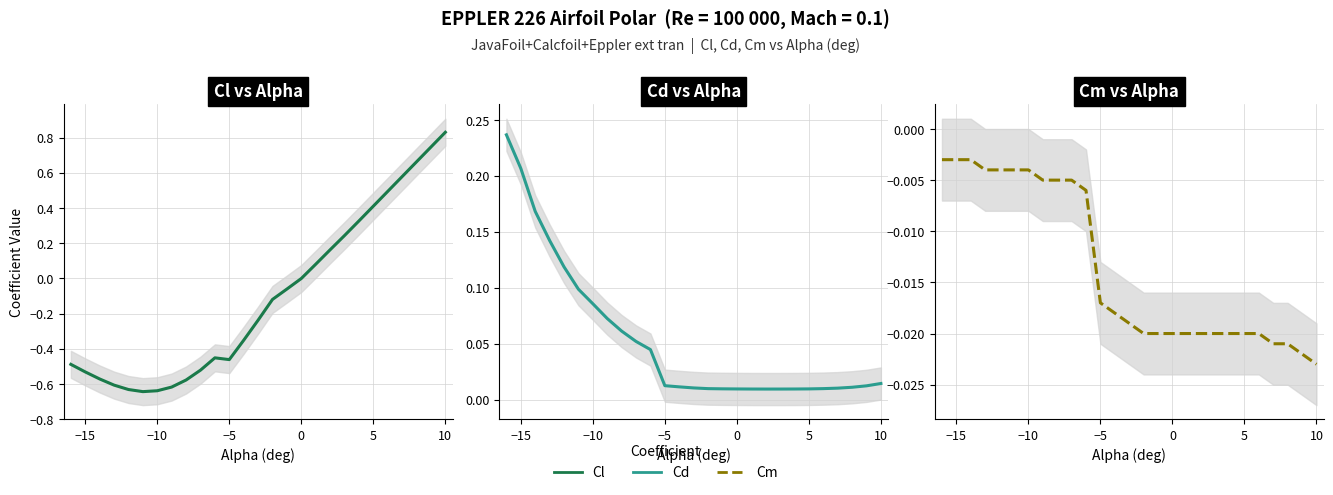

What is the average value of the Cd series?

0.1